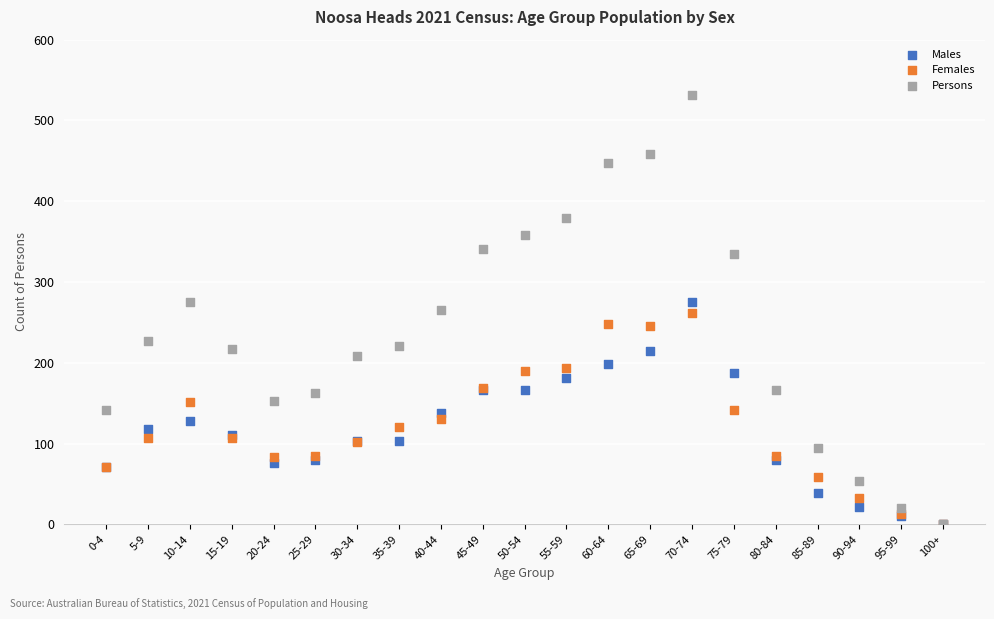

Which series has the largest Y range (max minus min)?

Persons